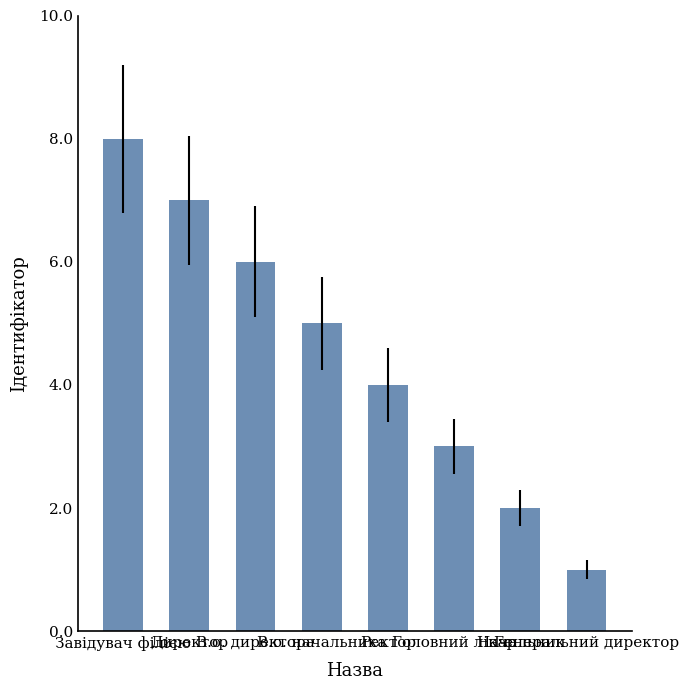

What position from the right is Генеральний директор?

1